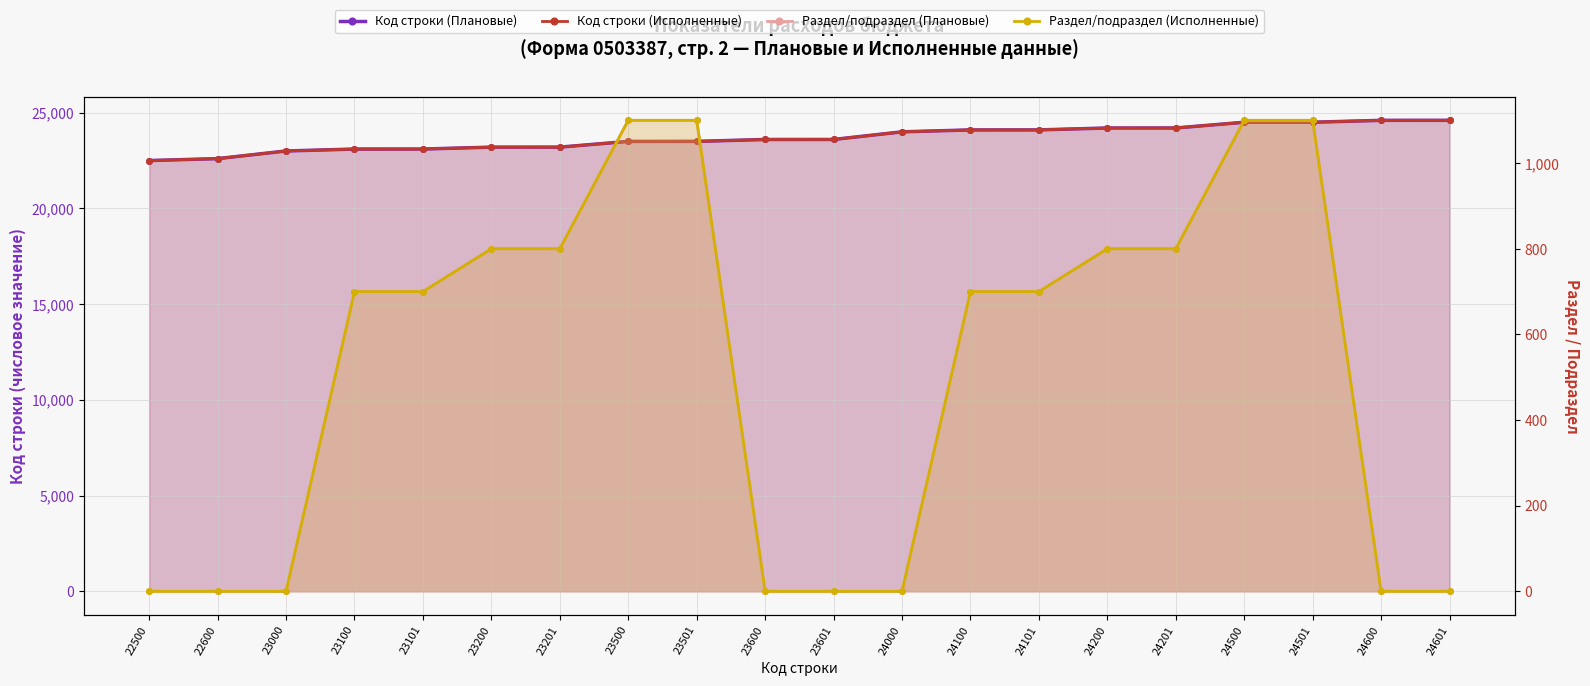

At which category is the sum across all series the highest?

24501